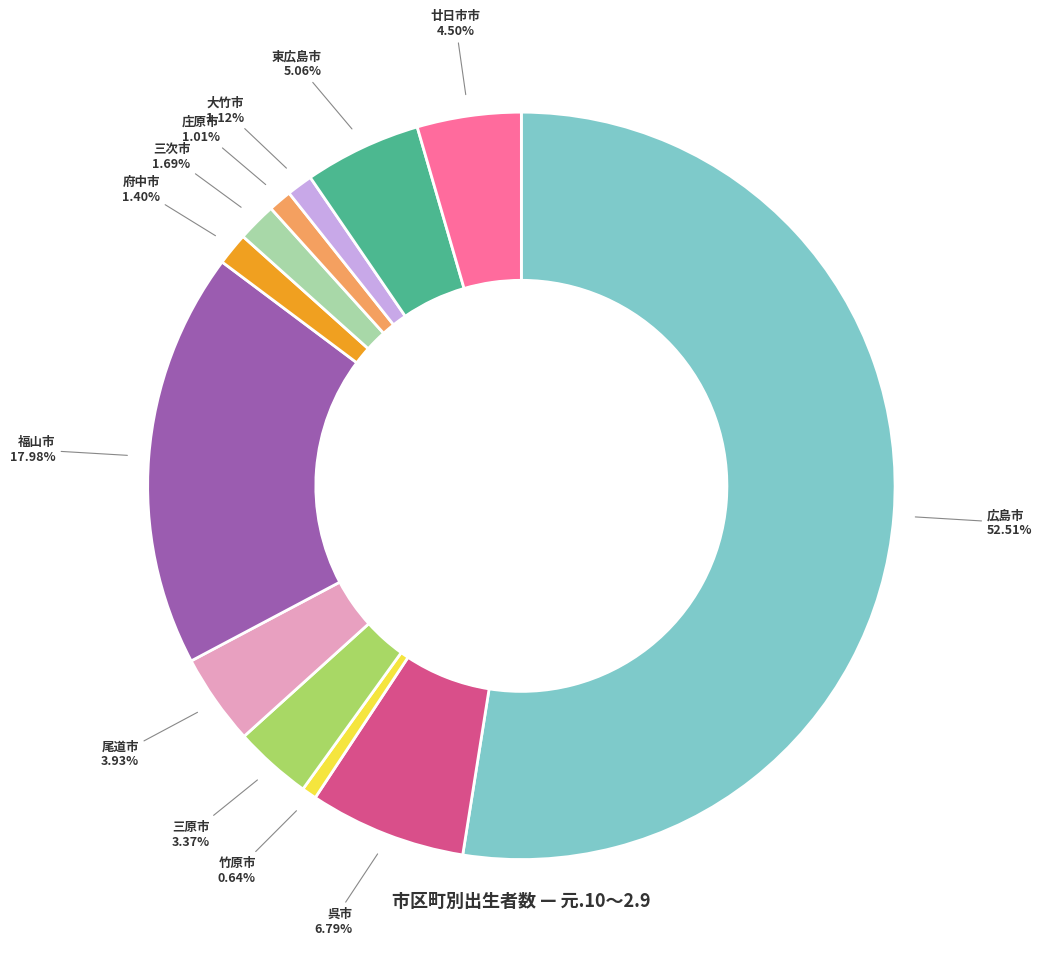

Is there any slice that represents more than half of the pie?

Yes